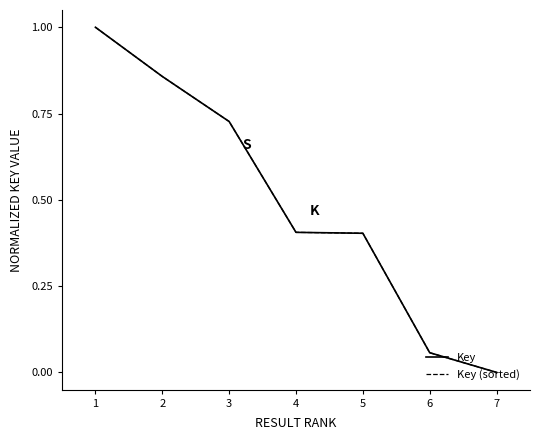

Reading left to right, what are all the values shown in this chart?

Key: 1=1.0	2=0.9	3=0.7	4=0.4	5=0.4	6=0.1	7=0.0
Key (sorted): 1=1.0	2=0.9	3=0.7	4=0.4	5=0.4	6=0.1	7=0.0